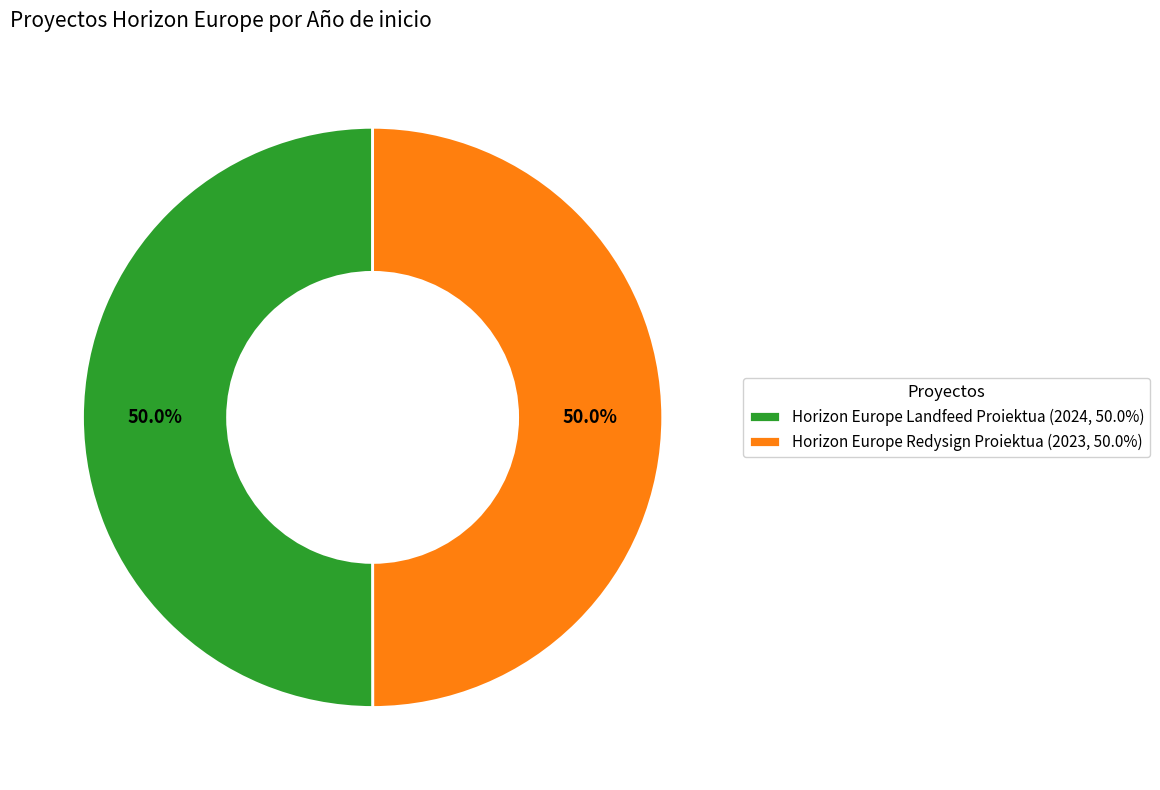

What percentage is the Horizon Europe Redysign Proiektua slice, to the nearest percent?

50%